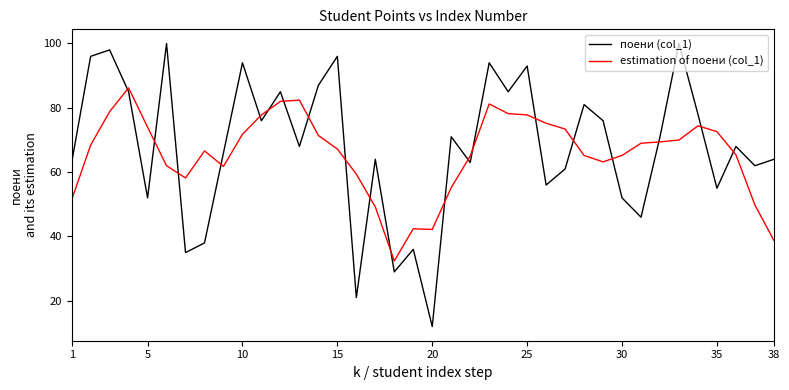

Which series has the largest range (max minus min)?

поени (col_1)